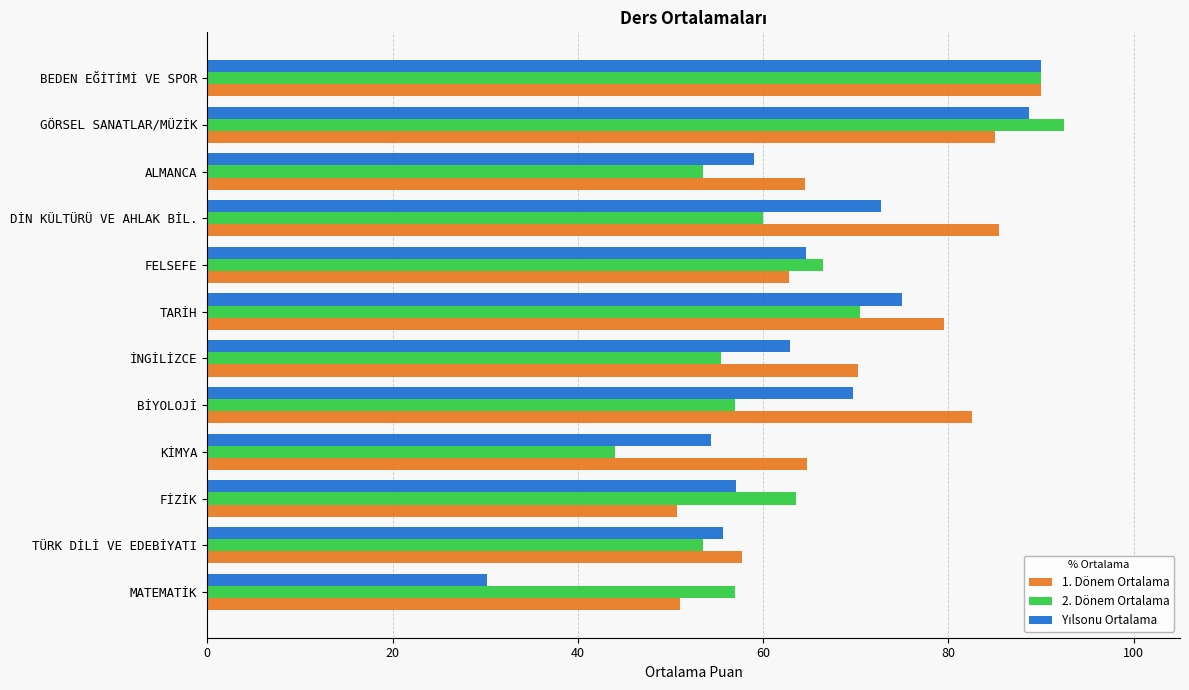

Which category has the highest value in the 2. Dönem Ortalama series?

GÖRSEL SANATLAR/MÜZİK